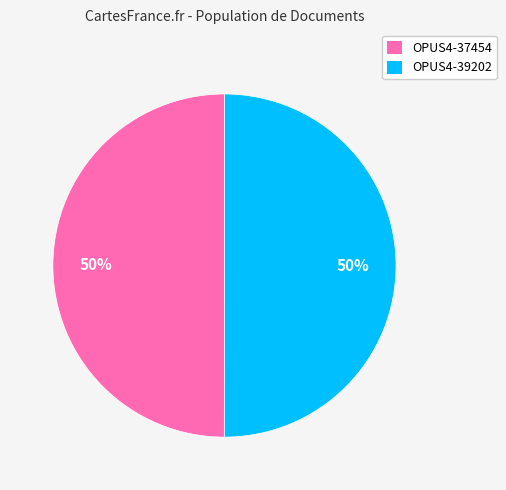

What is the ratio of the value at OPUS4-39202 to the value at OPUS4-37454?

1.0